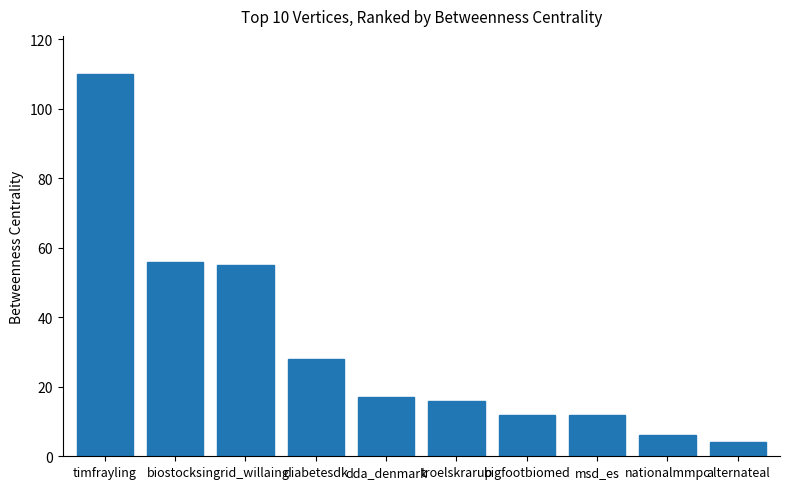

At which label does the data first exceed 17?

timfrayling